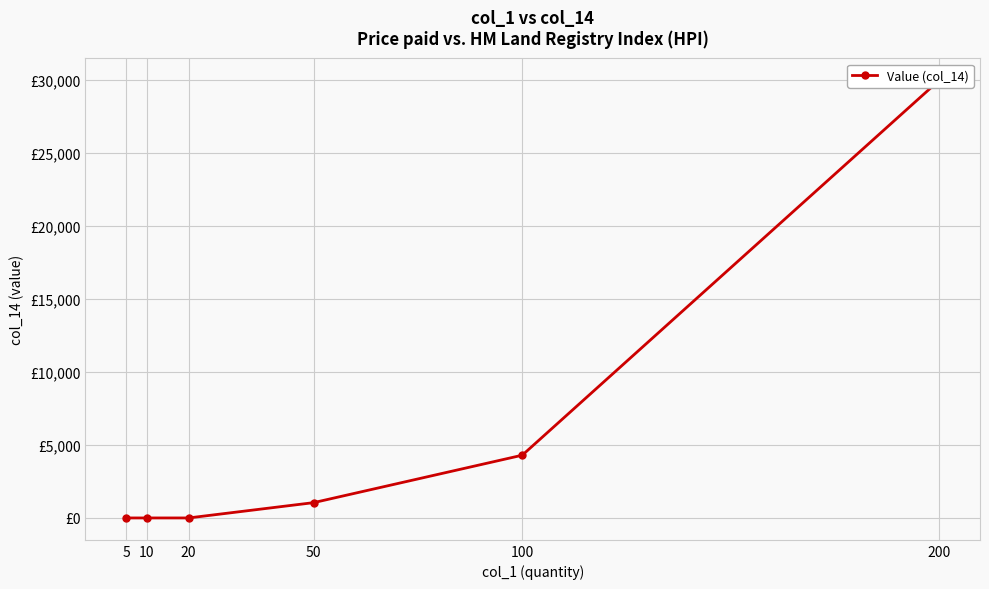

Does the chart display data point markers on the line(s)?

Yes